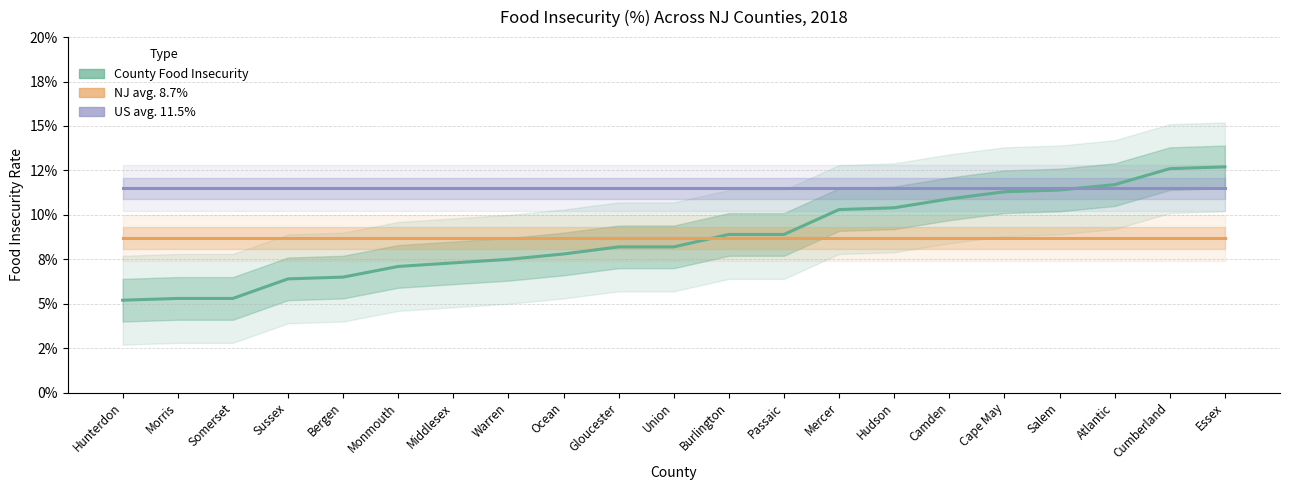

Reading left to right, what are all the values shown in this chart?

County Food Insecurity: Hunterdon=0.1	Morris=0.1	Somerset=0.1	Sussex=0.1	Bergen=0.1	Monmouth=0.1	Middlesex=0.1	Warren=0.1	Ocean=0.1	Gloucester=0.1	Union=0.1	Burlington=0.1	Passaic=0.1	Mercer=0.1	Hudson=0.1	Camden=0.1	Cape May=0.1	Salem=0.1	Atlantic=0.1	Cumberland=0.1	Essex=0.1
NJ avg. 8.7%: Hunterdon=0.1	Morris=0.1	Somerset=0.1	Sussex=0.1	Bergen=0.1	Monmouth=0.1	Middlesex=0.1	Warren=0.1	Ocean=0.1	Gloucester=0.1	Union=0.1	Burlington=0.1	Passaic=0.1	Mercer=0.1	Hudson=0.1	Camden=0.1	Cape May=0.1	Salem=0.1	Atlantic=0.1	Cumberland=0.1	Essex=0.1
US avg. 11.5%: Hunterdon=0.1	Morris=0.1	Somerset=0.1	Sussex=0.1	Bergen=0.1	Monmouth=0.1	Middlesex=0.1	Warren=0.1	Ocean=0.1	Gloucester=0.1	Union=0.1	Burlington=0.1	Passaic=0.1	Mercer=0.1	Hudson=0.1	Camden=0.1	Cape May=0.1	Salem=0.1	Atlantic=0.1	Cumberland=0.1	Essex=0.1